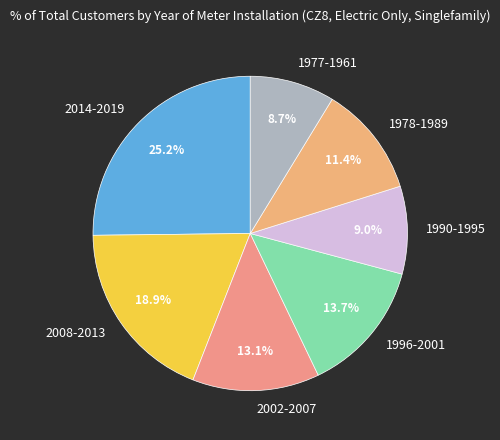

What is the ratio of the value at 2002-2007 to the value at 1978-1989?

1.1